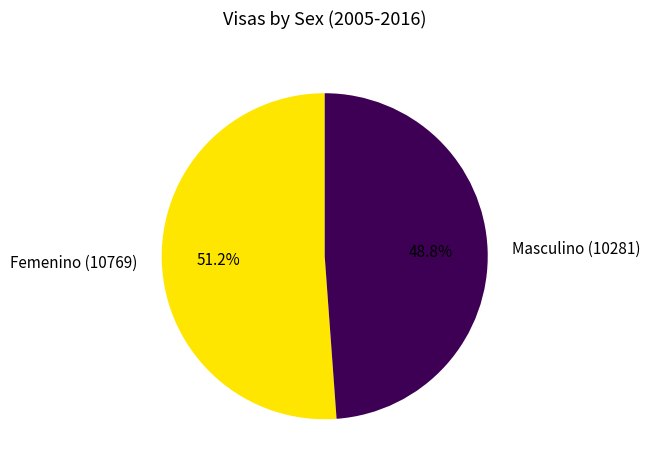

Rank the categories by value from highest to lowest.

Femenino (10769), Masculino (10281)